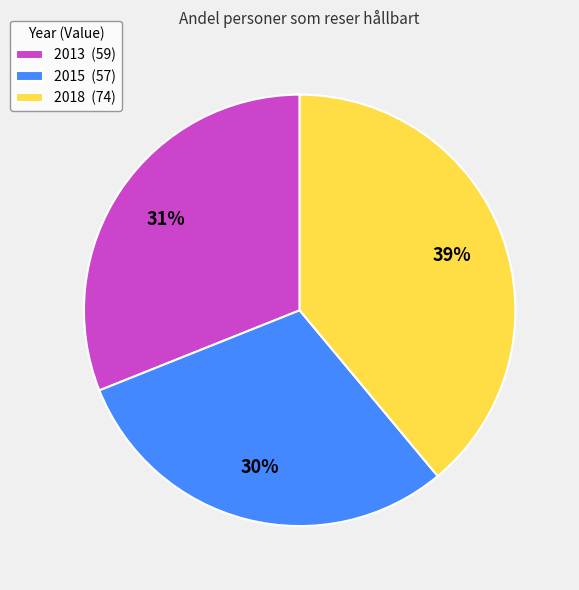

How many segments does this pie chart have?

3